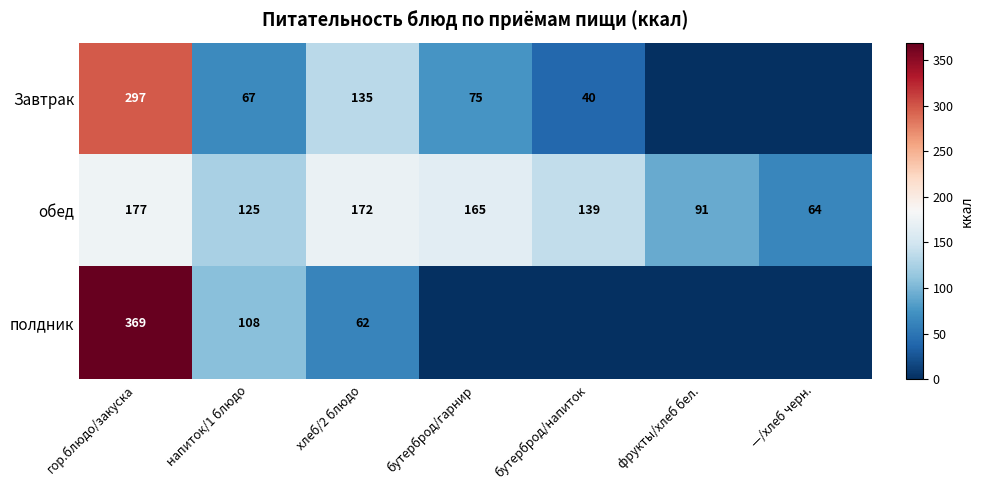

At which label is обед closest to 120?

напиток/1 блюдо